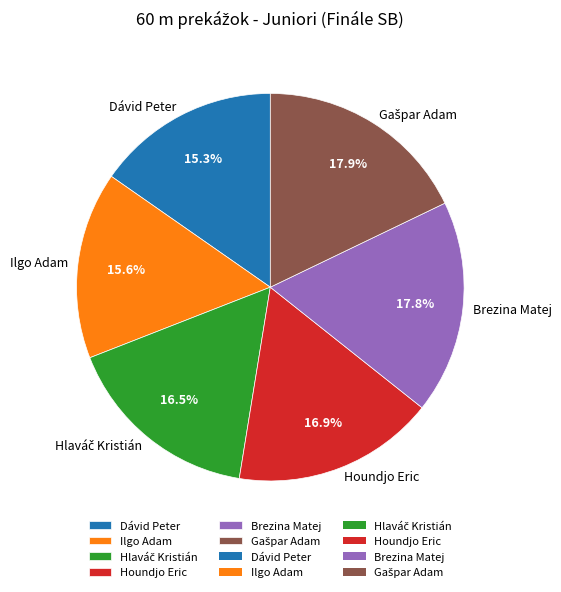

To the nearest percent, what is the difference between the largest and smallest slice percentages?

3%